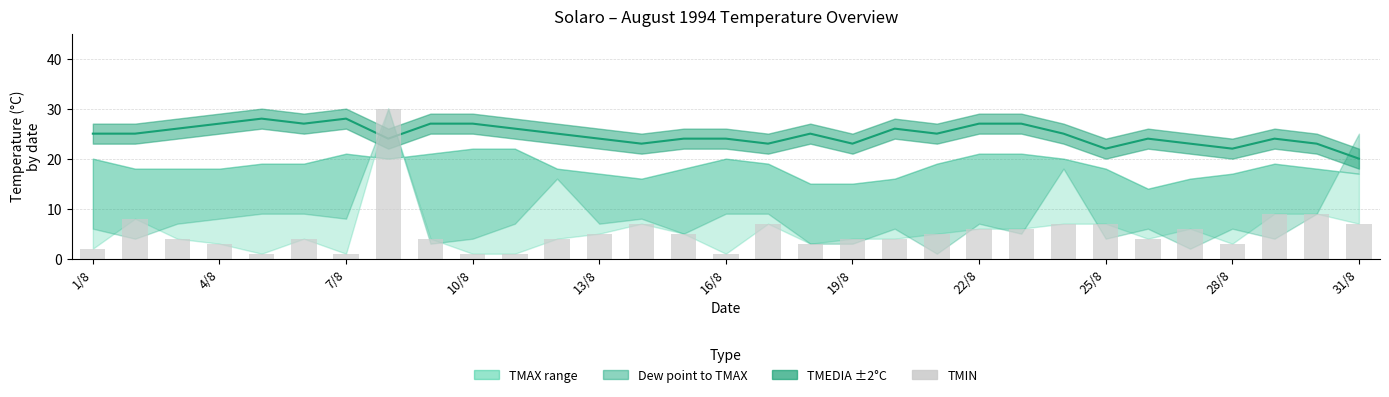

List the labels in order of value, smallest first.

30, 24, 27, 13, 16, 18, 26, 29, 22/8, 12, 14, 15, 25, 28, 1/8, 4/8, 11, 17, 20, 23, 7/8, 31/8, 19, 10/8, 16/8, 25/8, 28/8, 21, 22, 13/8, 19/8